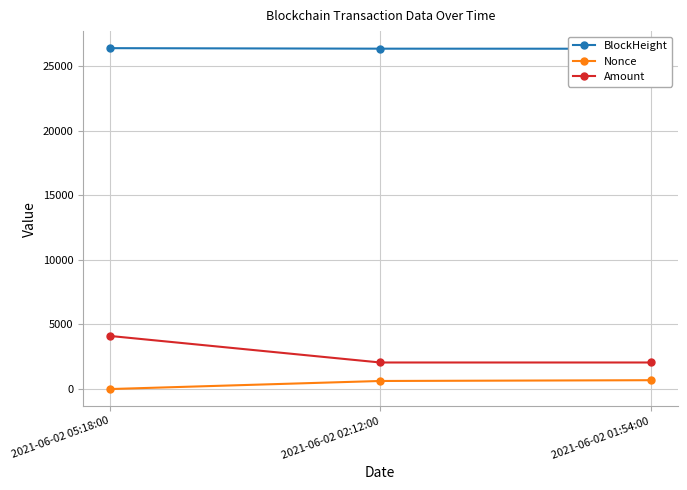

Where is BlockHeight nearest to the value 26366?

2021-06-02 02:12:00